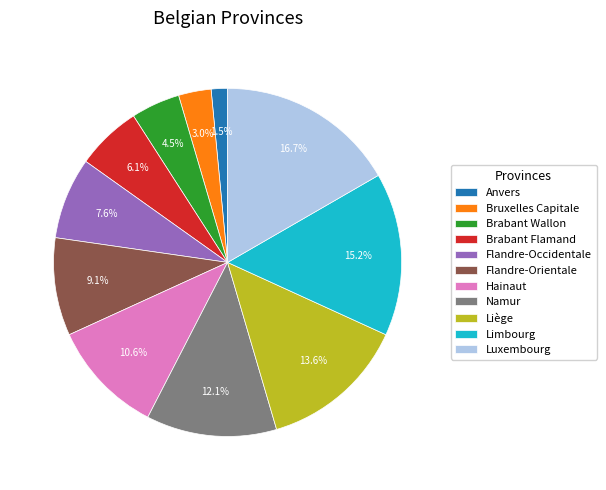

Does any single category account for the majority?

No